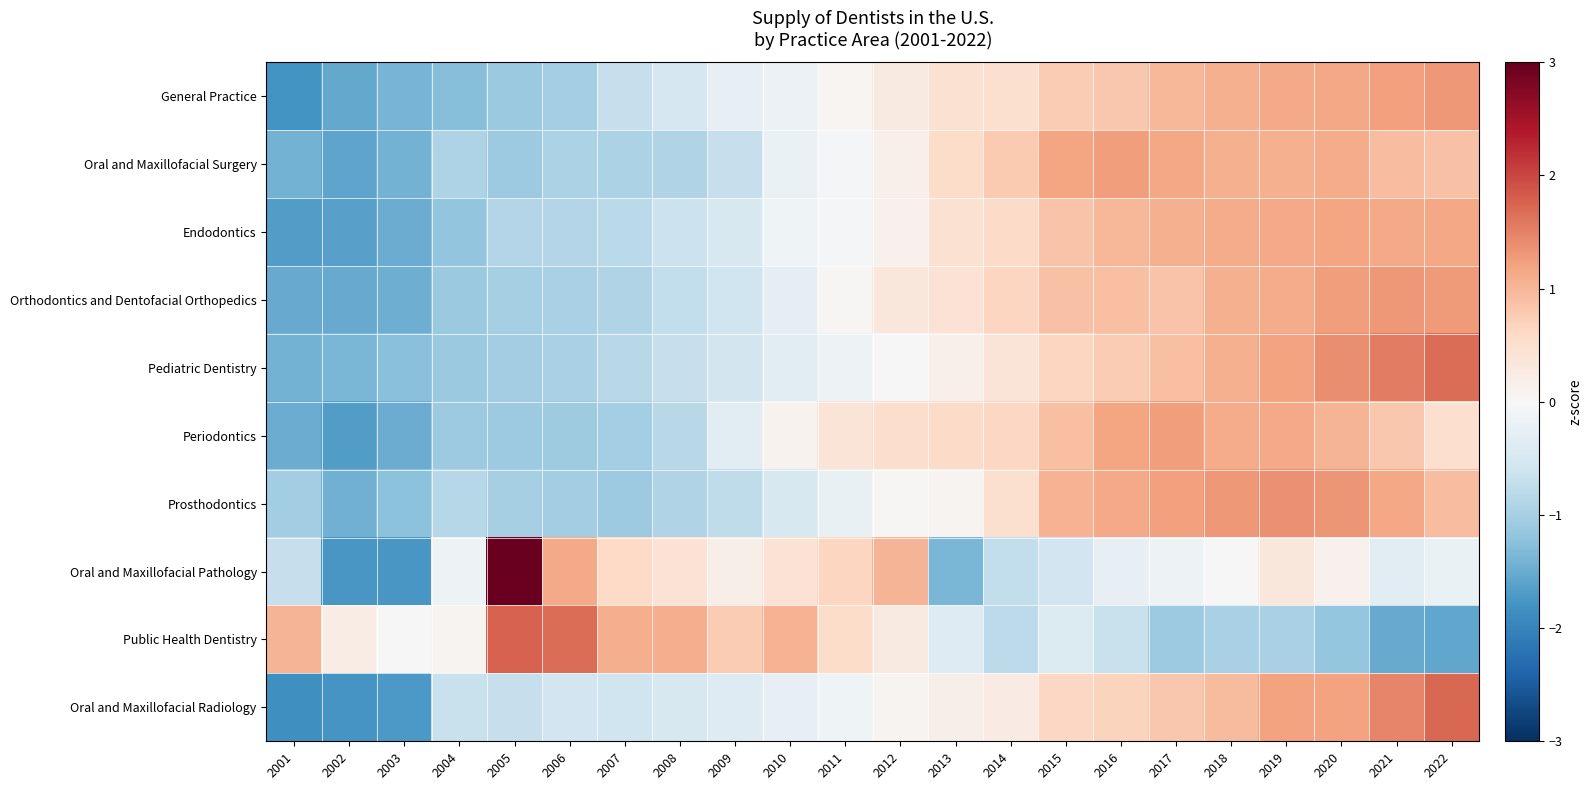

List the series in order of their peak value, highest first.

Oral and Maxillofacial Pathology, Public Health Dentistry, Oral and Maxillofacial Radiology, Pediatric Dentistry, Prosthodontics, Orthodontics and Dentofacial Orthopedics, General Practice, Oral and Maxillofacial Surgery, Periodontics, Endodontics